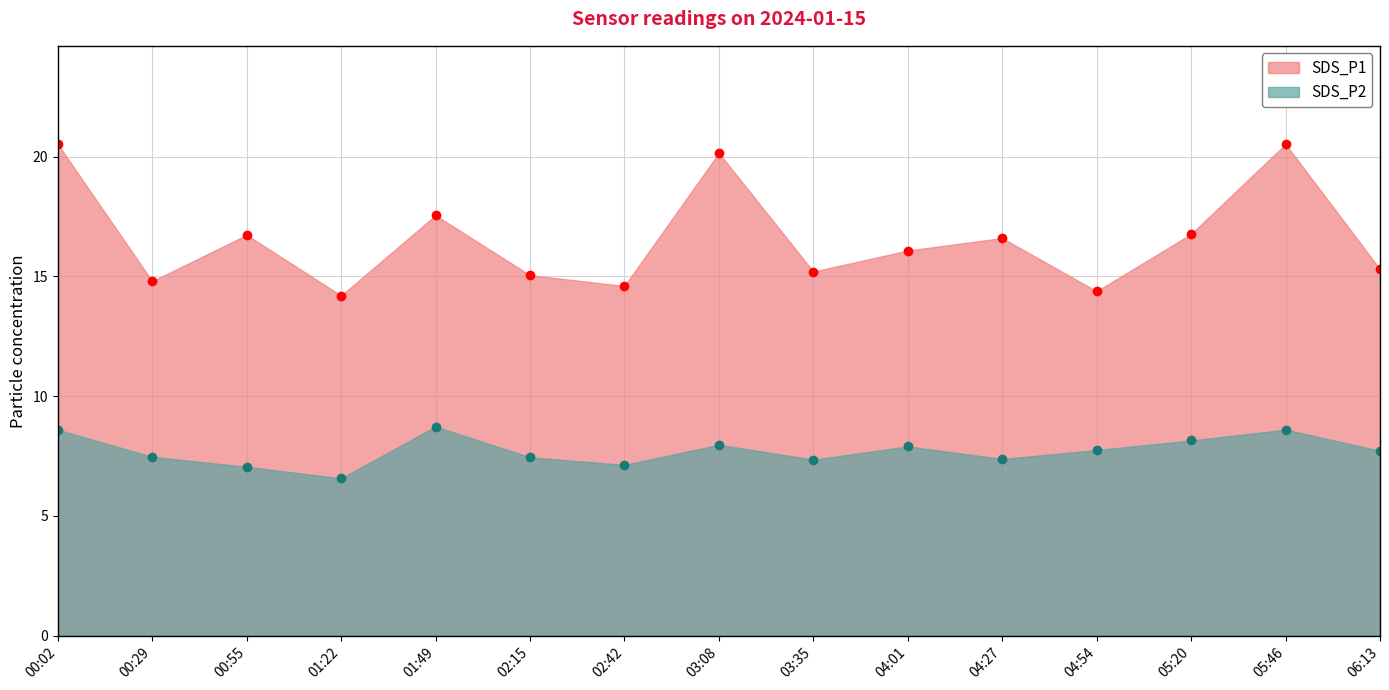

What is the label of the 14th point from the left?

05:46